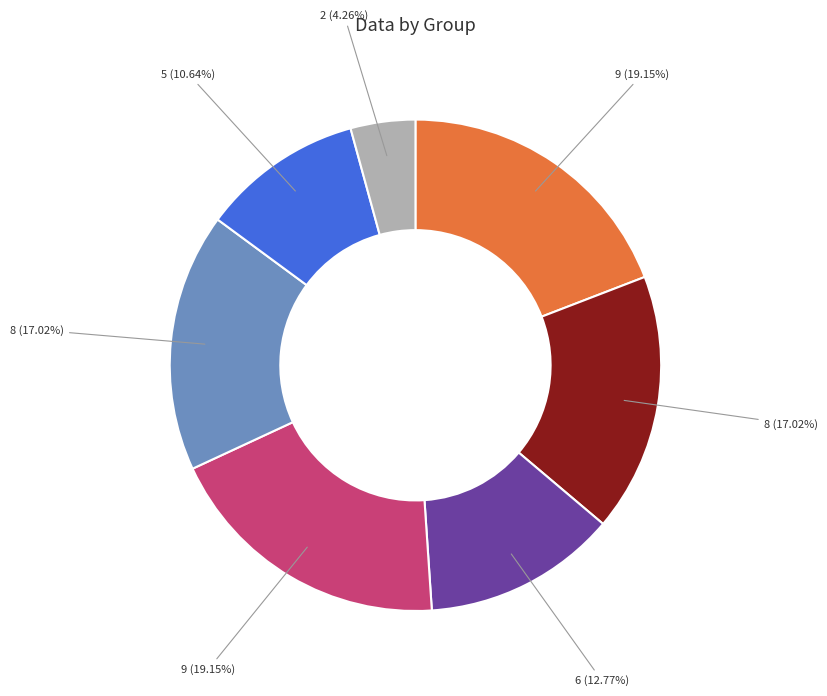

Is there any slice that represents more than half of the pie?

No